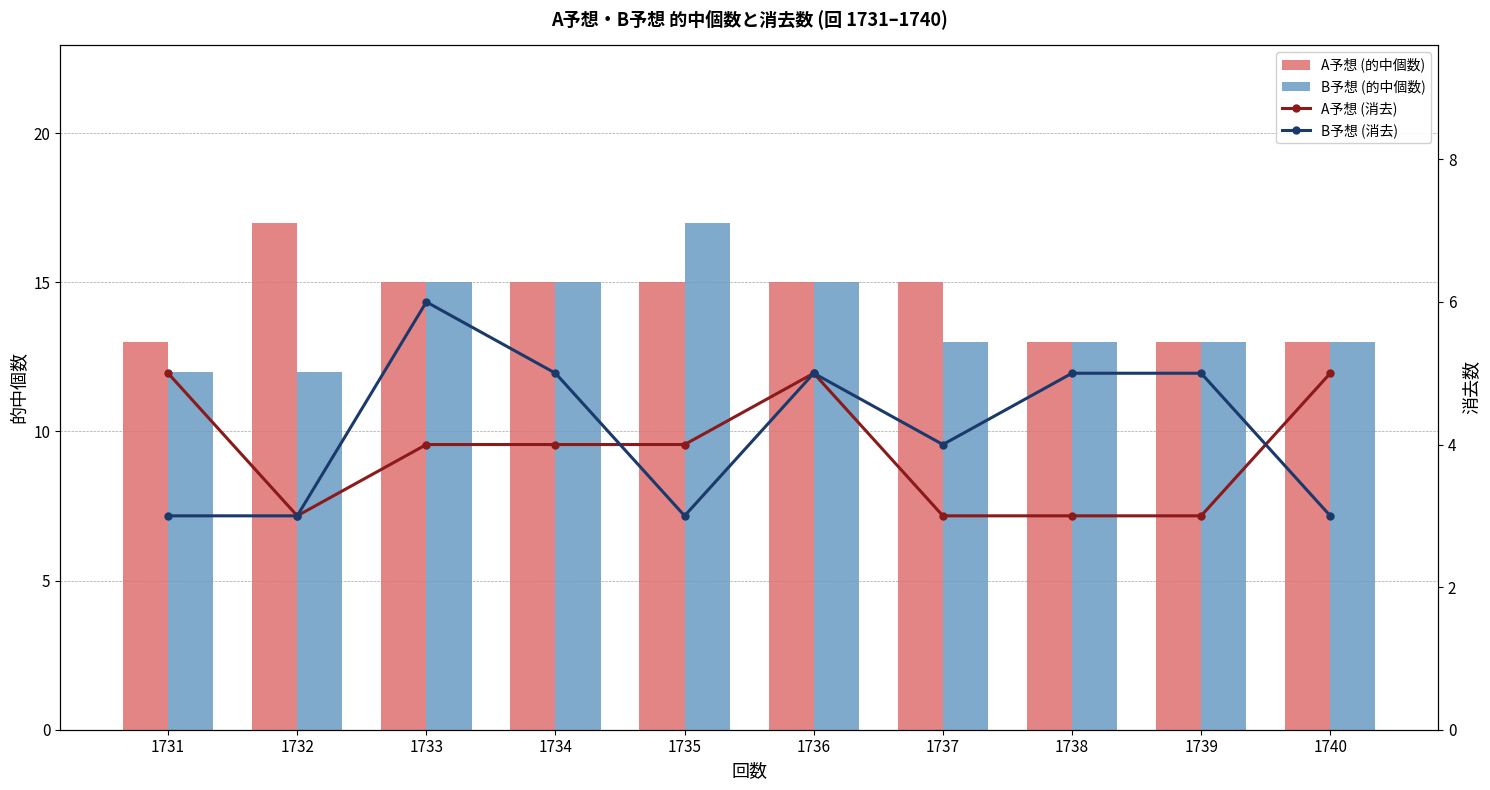

Rank the categories by A予想 (的中個数) value from lowest to highest.

1731, 1738, 1739, 1740, 1733, 1734, 1735, 1736, 1737, 1732